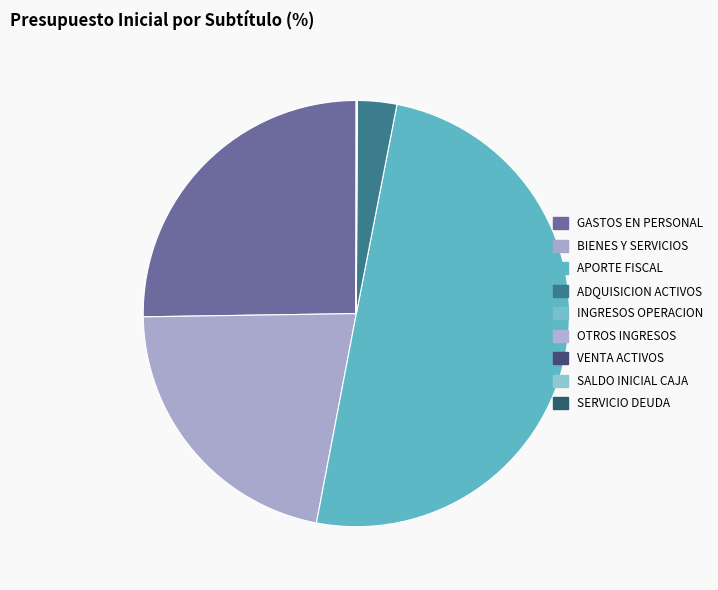

How many segments does this pie chart have?

9